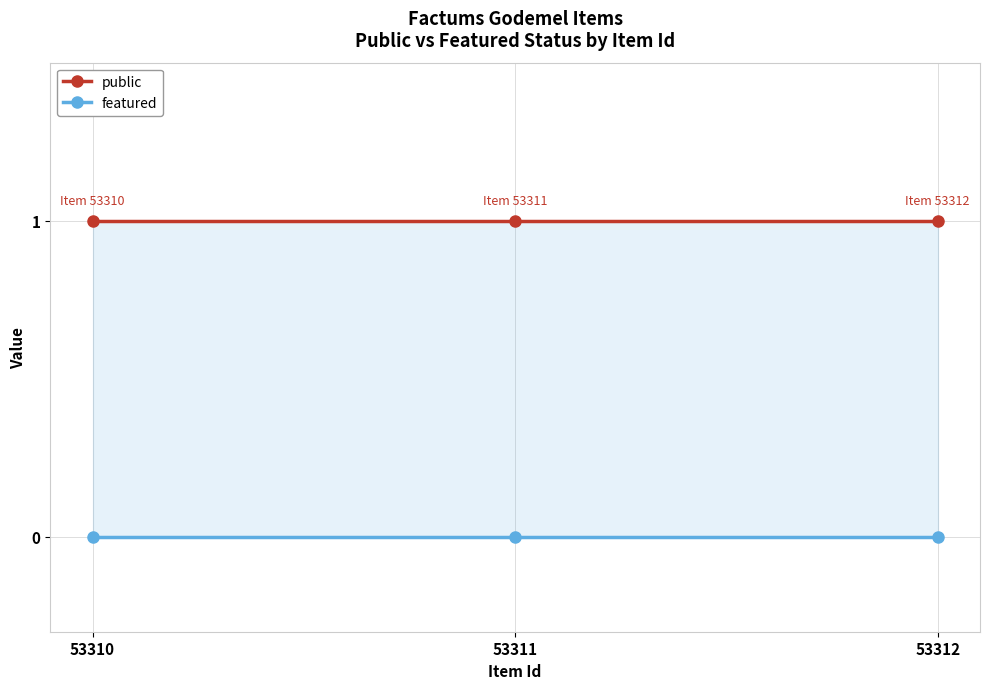

What is the spread (max minus min) of values at 53311?

1